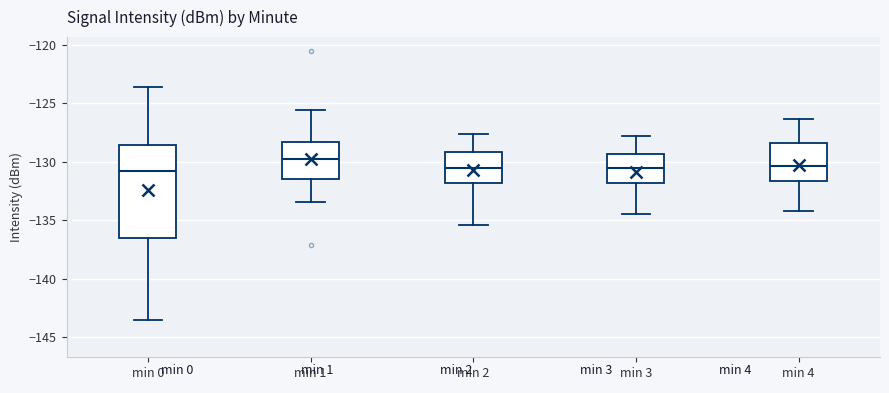

Where does the lower whisker of the box for min 0 end on the y-axis? The values are not printed on the chart, so give them approximately, as read against the axis.

-143.5